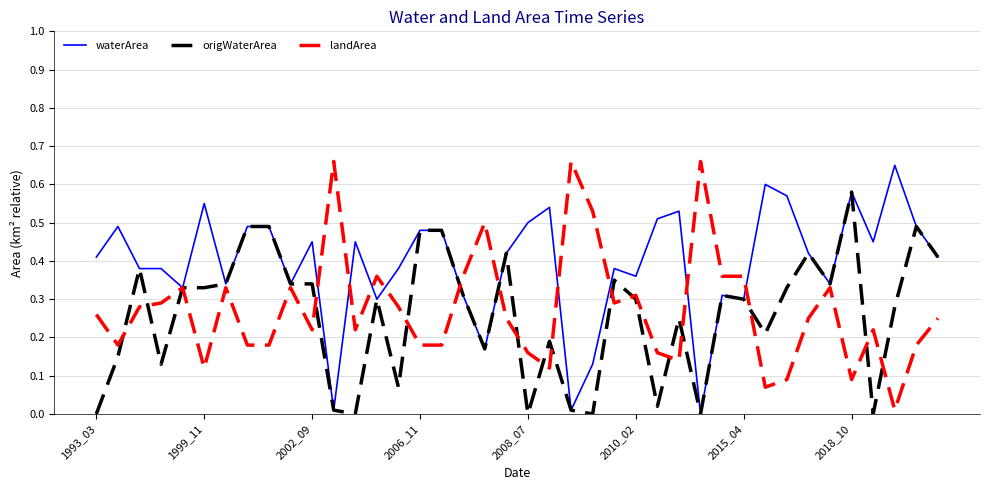

Which series has the largest total across all categories?

waterArea